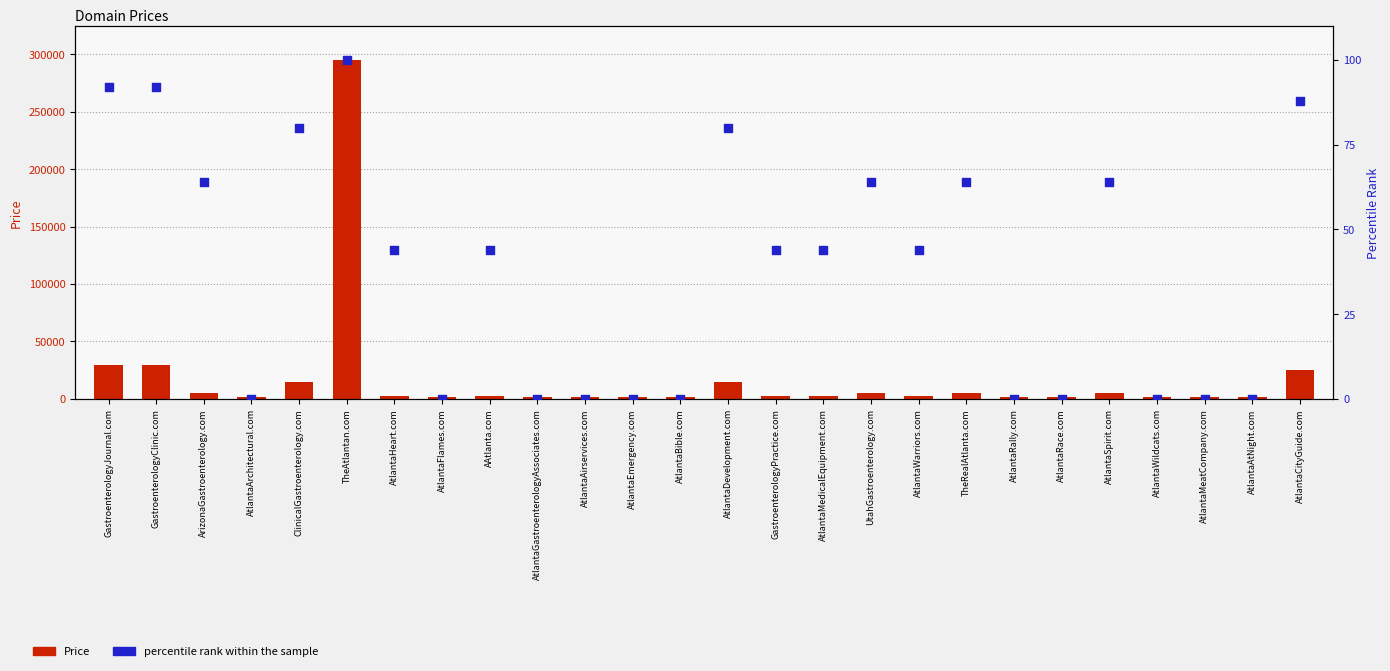

What is the total value across all series at AtlantaWarriors.com?

2932